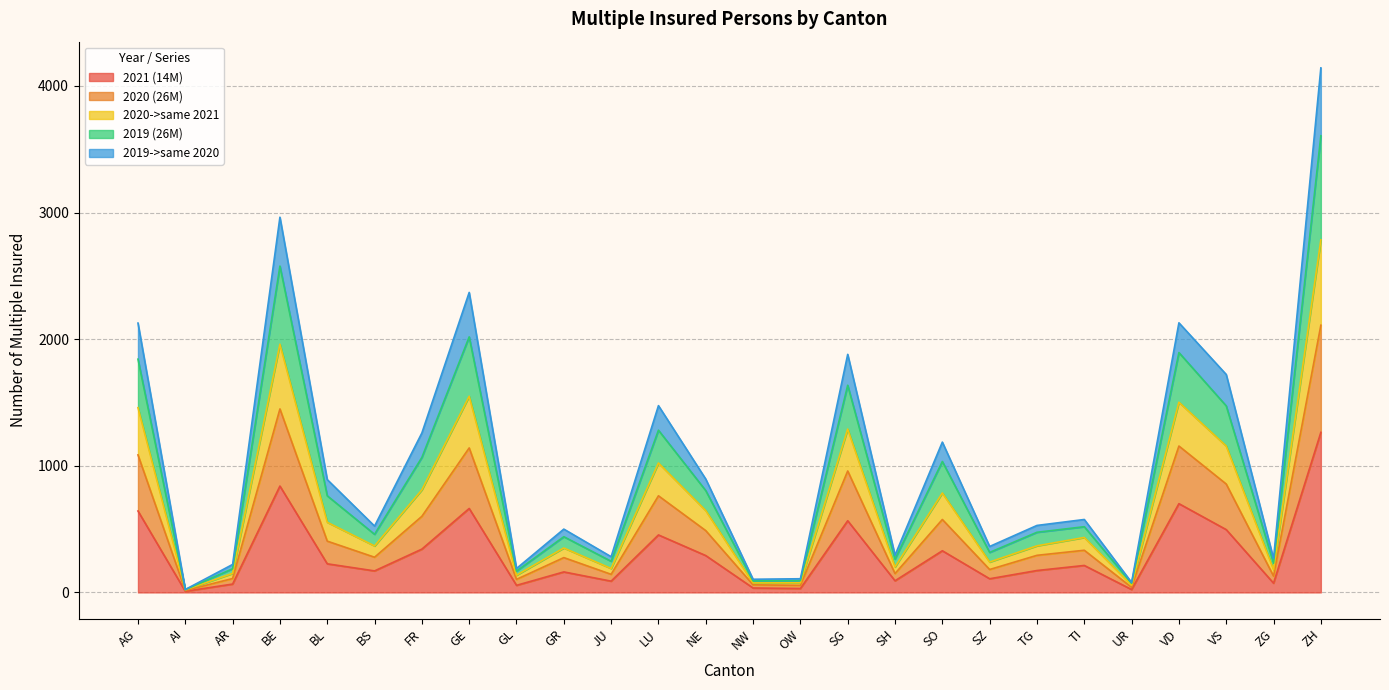

How many interior local peaks does the 2020->same 2021 series have?

8